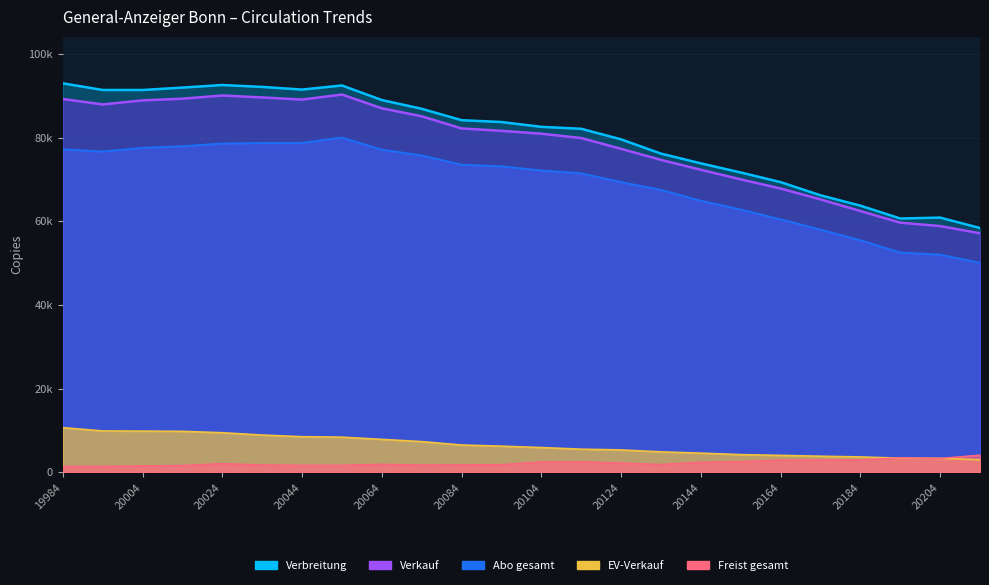

Which has a higher value, 20014 or 20214?

20014